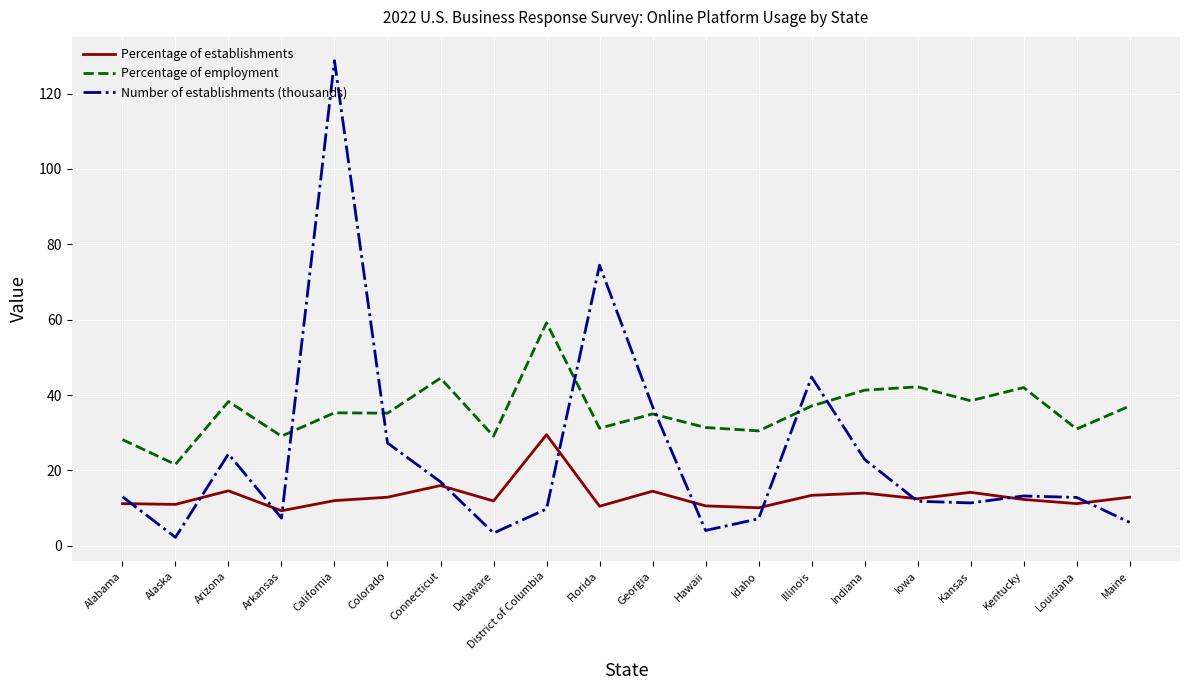

Where do Number of establishments (thousands) and Percentage of employment first cross each other?

Arkansas and California